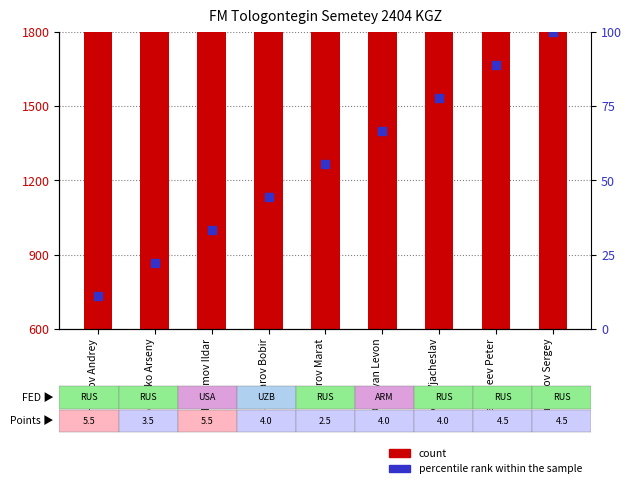

What is the total value across all series at Natacheev Peter?

2396.9